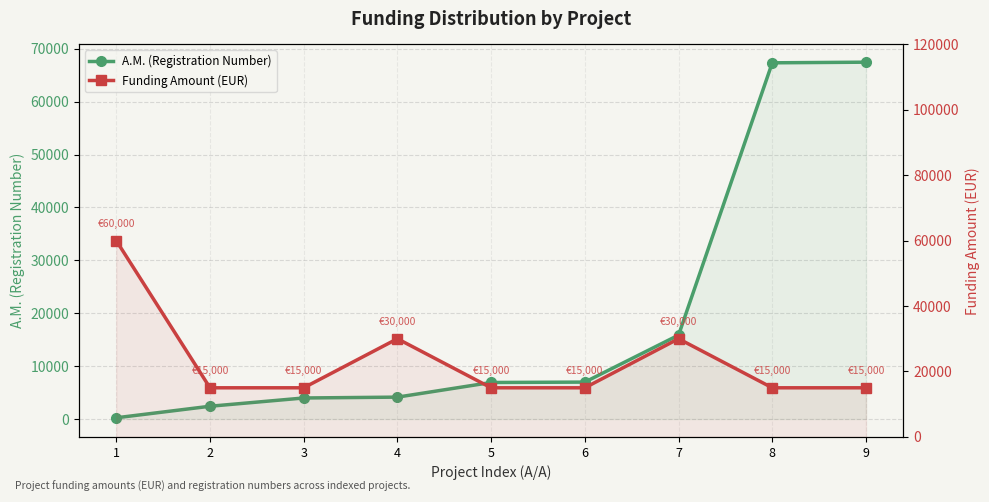

True or false: A.M. (Registration Number) has more than 2 interior local peaks.

False